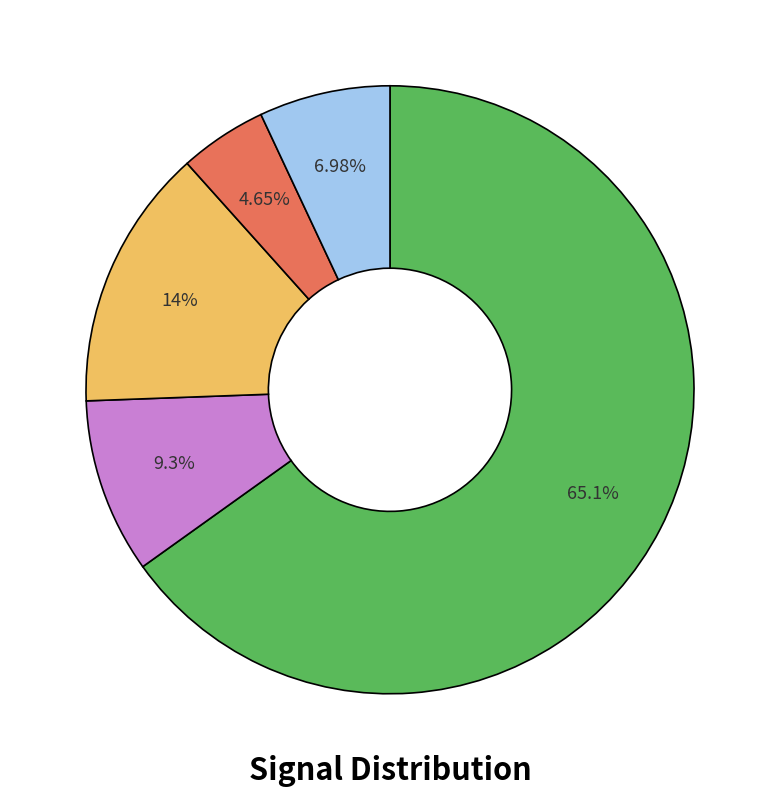

Does any single category account for the majority?

Yes